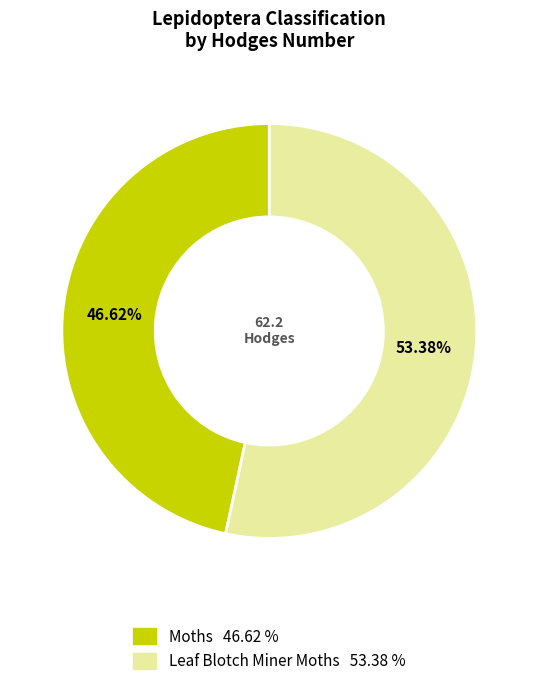

Which slice represents more than half of the pie?

Leaf Blotch Miner Moths